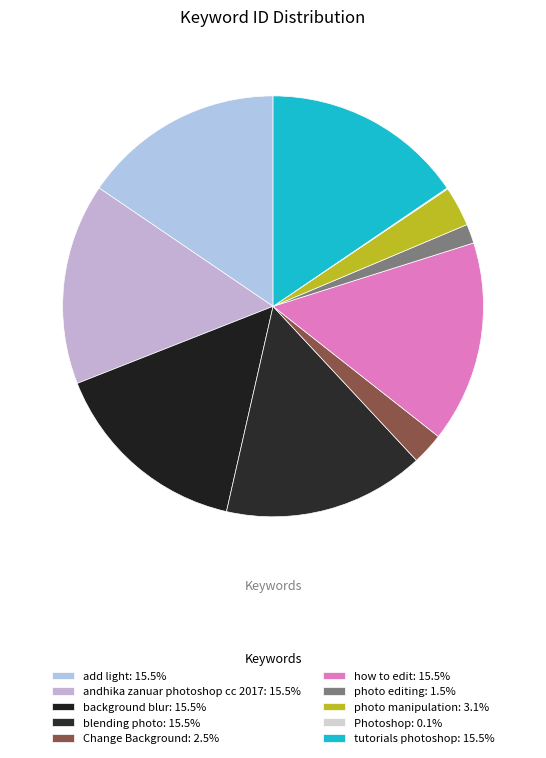

What is the largest slice in the pie chart?

tutorials photoshop